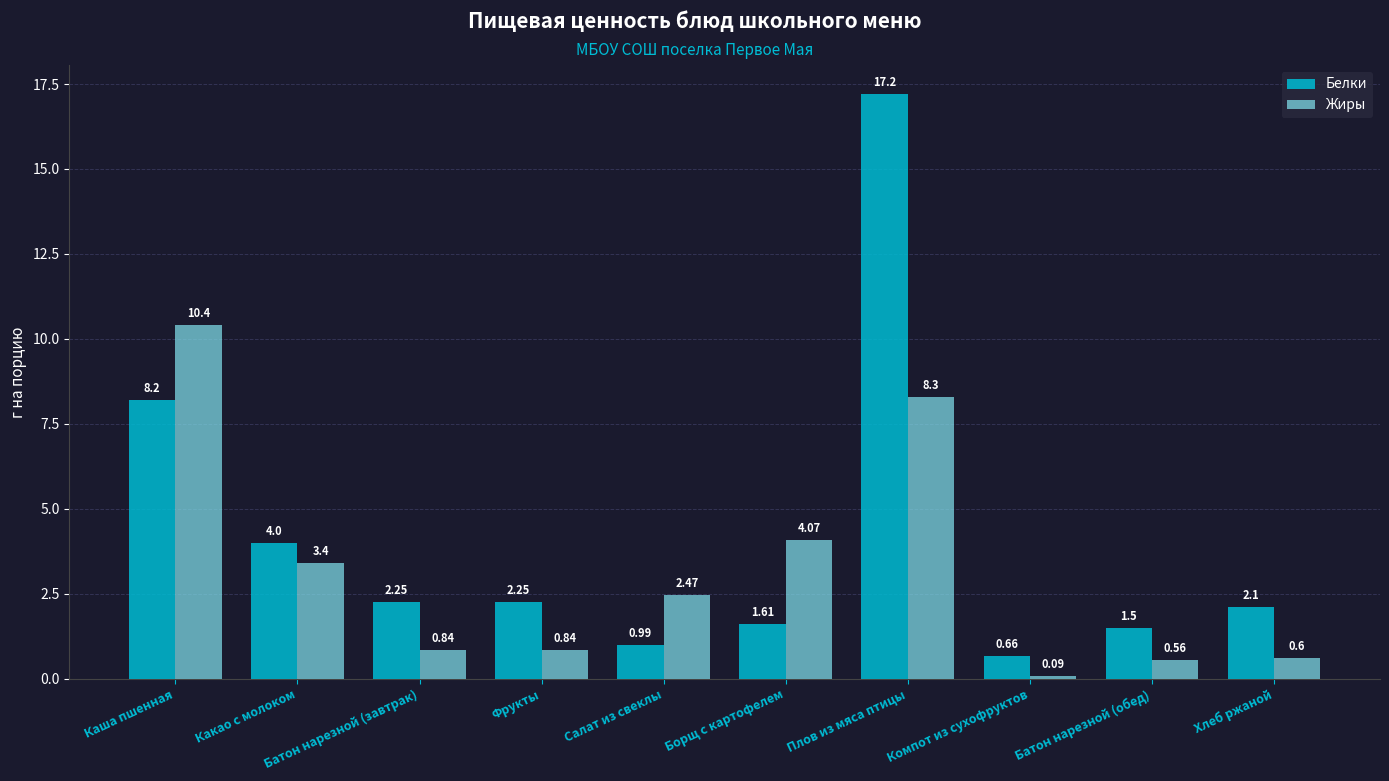

Rank the series at Плов из мяса птицы from lowest to highest value.

Жиры, Белки